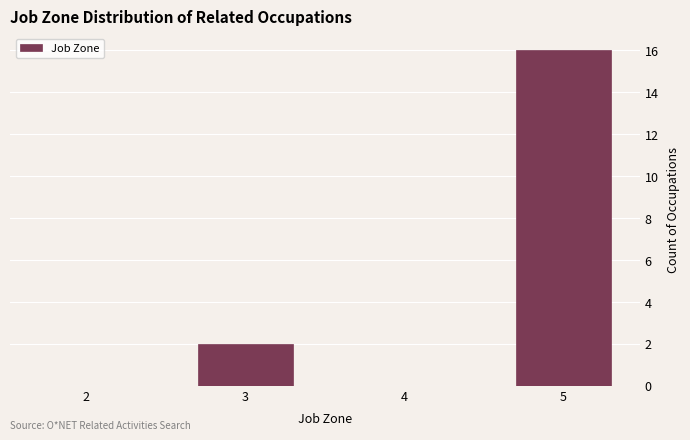

Reading left to right, transcribe this chart: for each bar, give the range it covers on the x-axis and its height. The values are not printed on the chart, so give them approximately, as read against the axis.

1.5 to 2.5: 0
2.5 to 3.5: 2
3.5 to 4.5: 0
4.5 to 5.5: 16